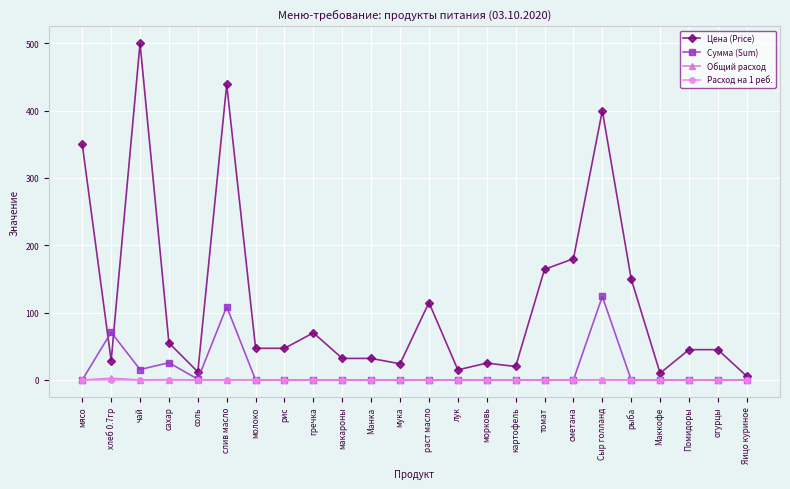

Does the chart have visible grid lines?

Yes